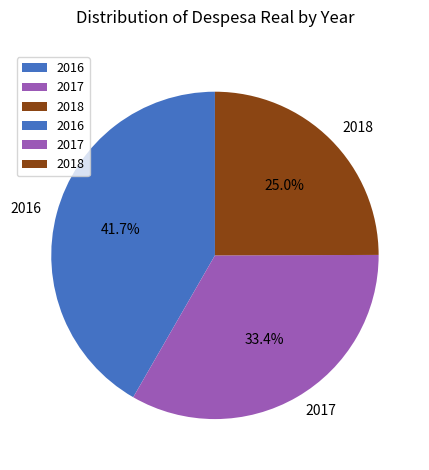

To the nearest percent, what portion does 2018 represent?

25%